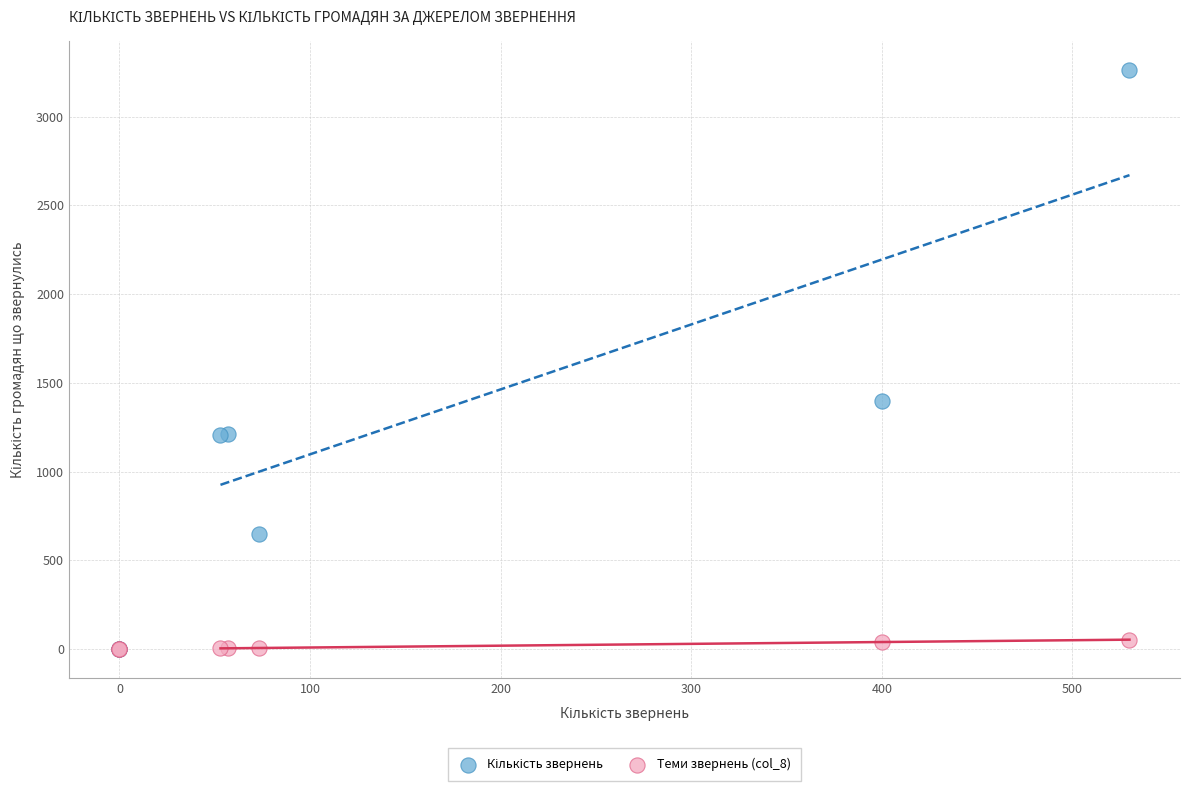

Across all series, what Y value is closest to 1630?

1400